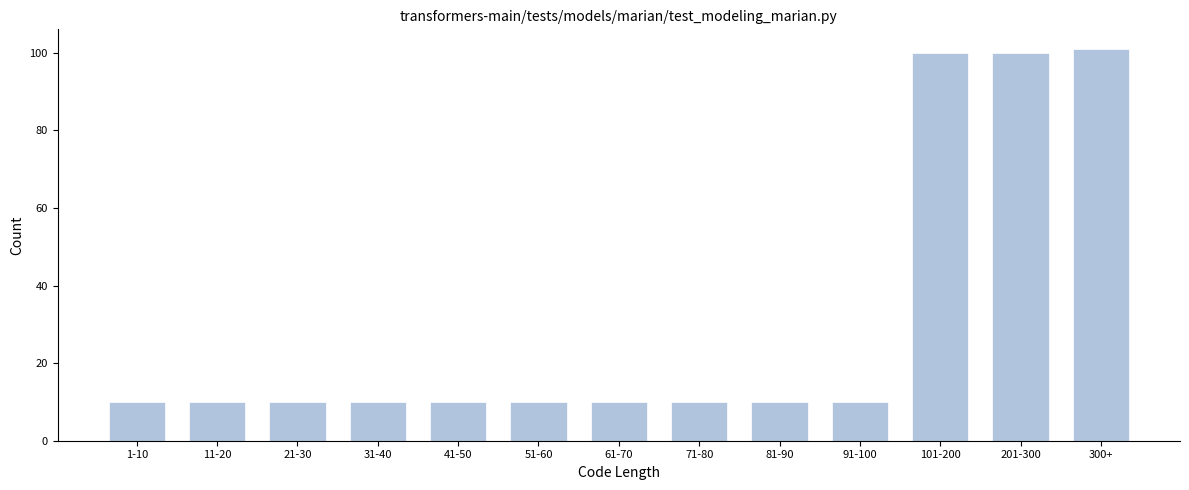

Reading left to right, extract all data points from this chart.

10	10	10	10	10	10	10	10	10	10	100	100	101